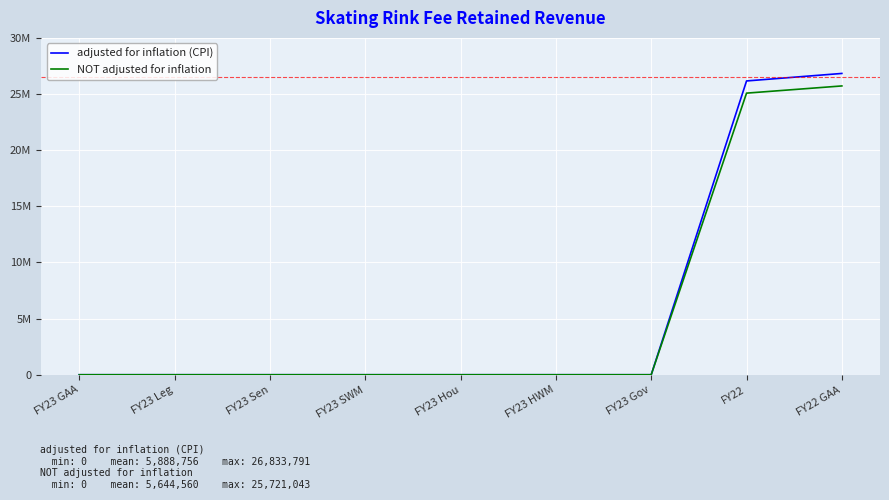

What is the label of the 1st point from the right?

FY22 GAA